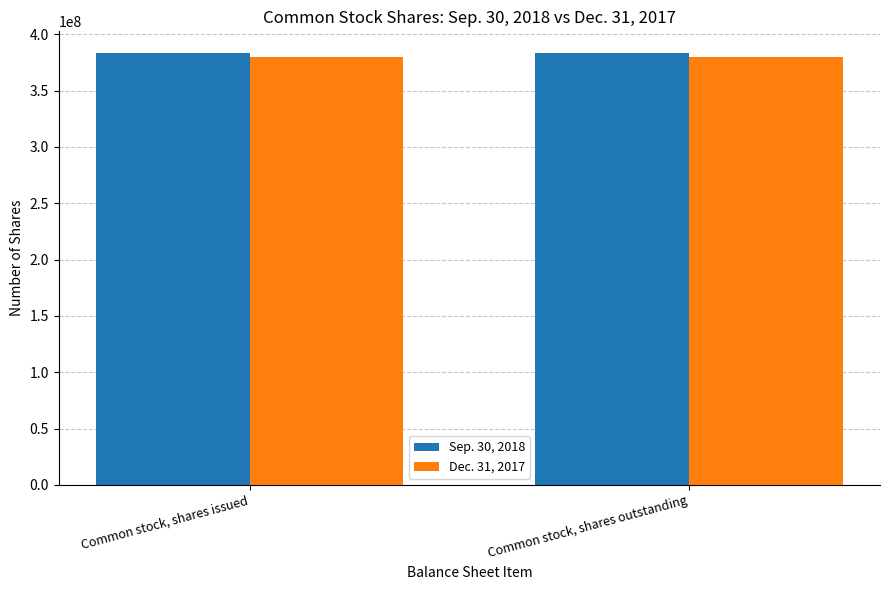

Read the Dec. 31, 2017 value at Common stock, shares issued.

380104970